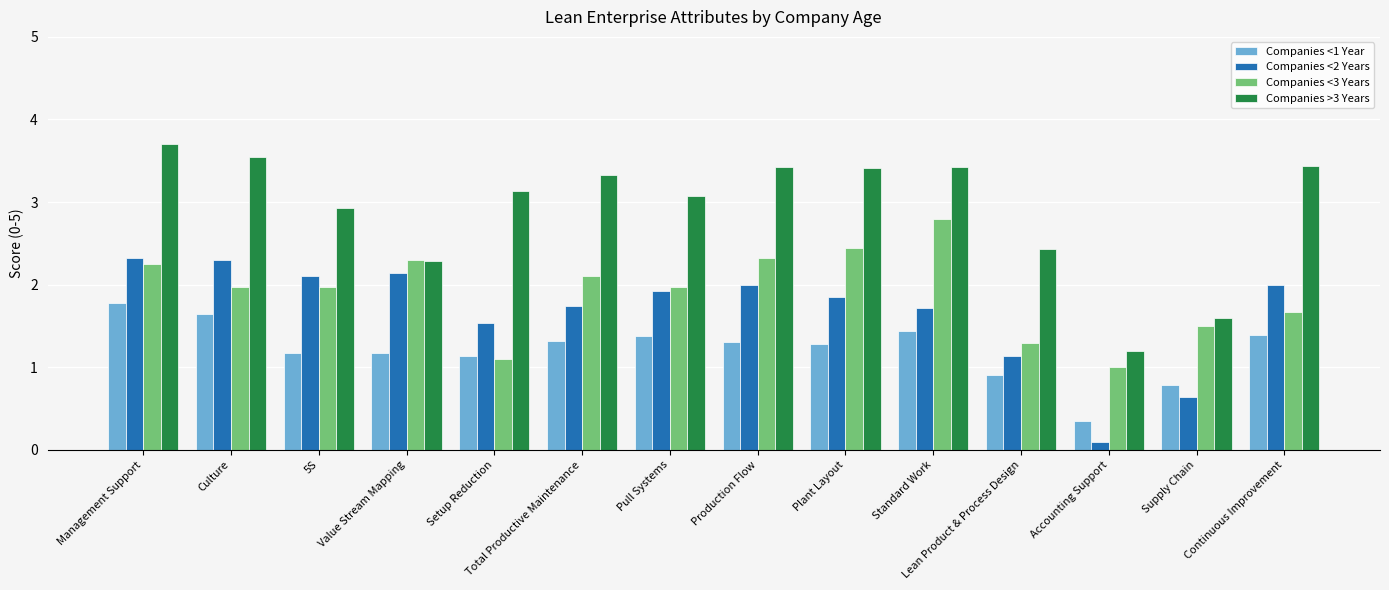

How many values in the Companies <1 Year series exceed 1?

11